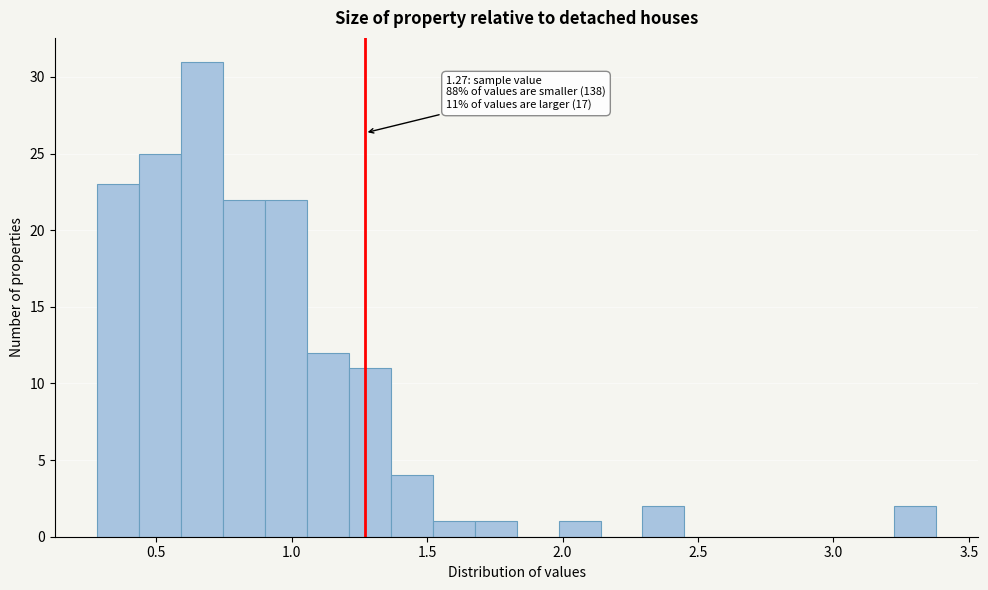

Read against the x-axis, roughly where is the centre of the tallest bar?

0.65